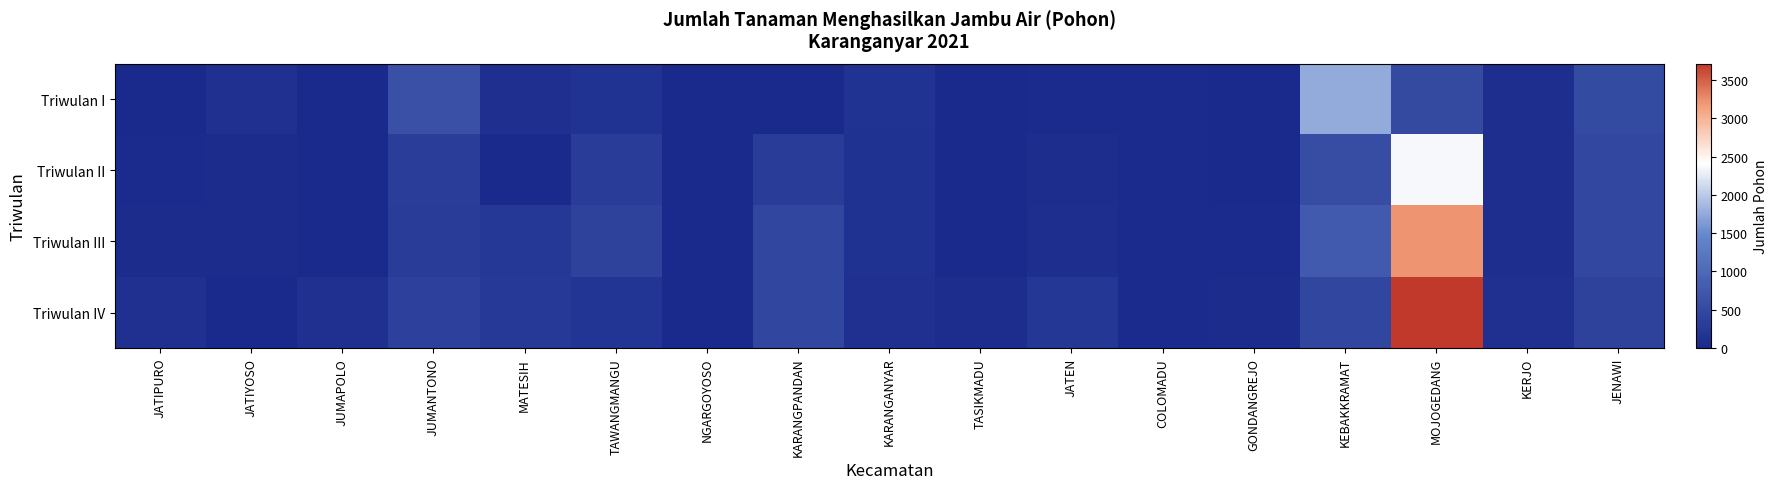

At TAWANGMANGU, list the series in order from largest to smallest.

Triwulan III, Triwulan II, Triwulan IV, Triwulan I